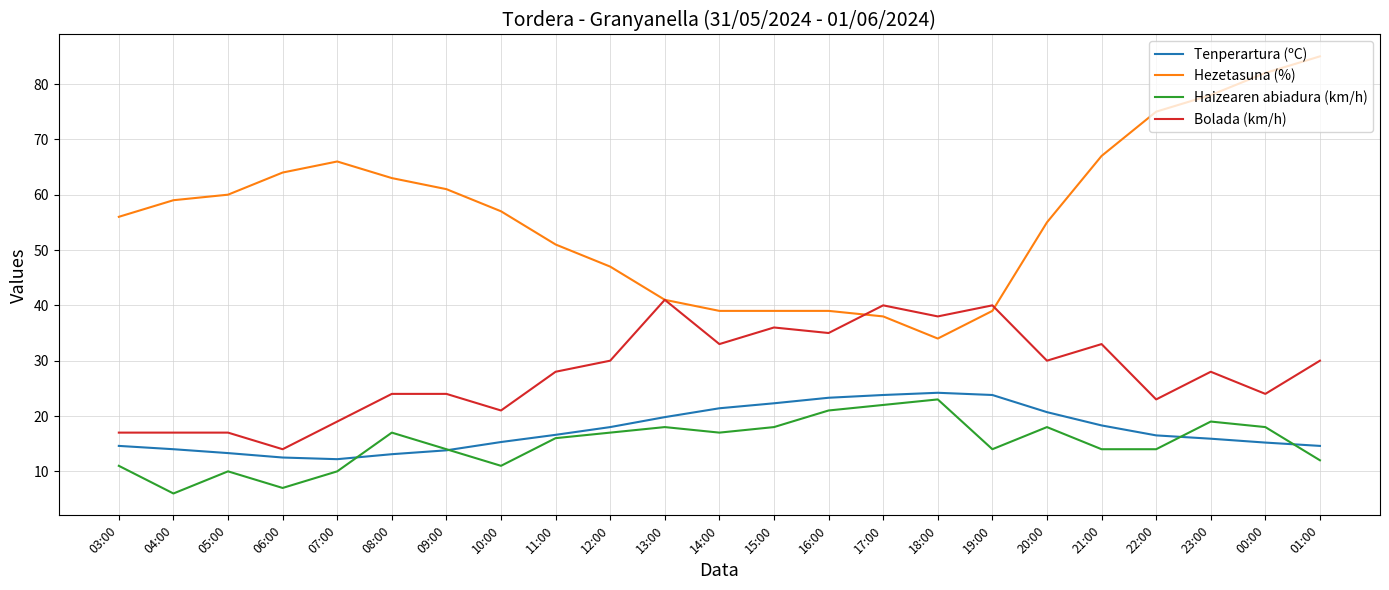

What is the spread (max minus min) of values at 07:00?

56.0